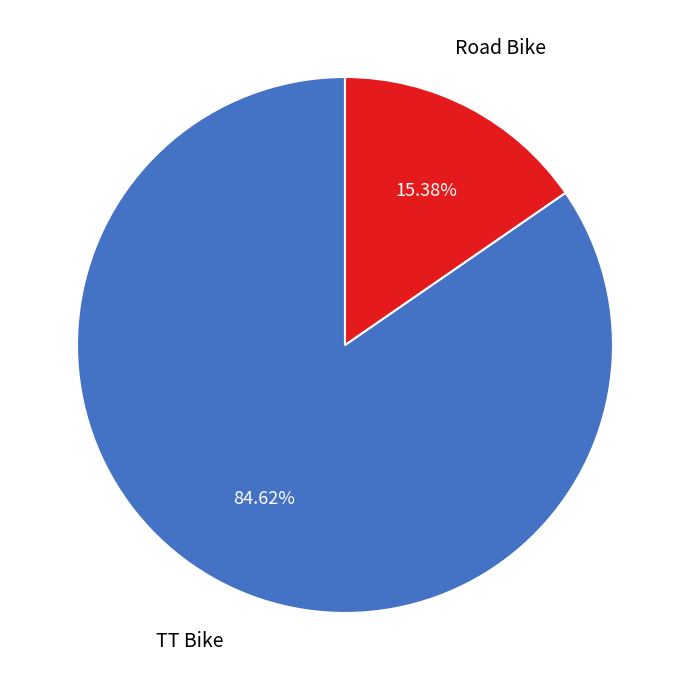

Count the number of slices in the pie.

2